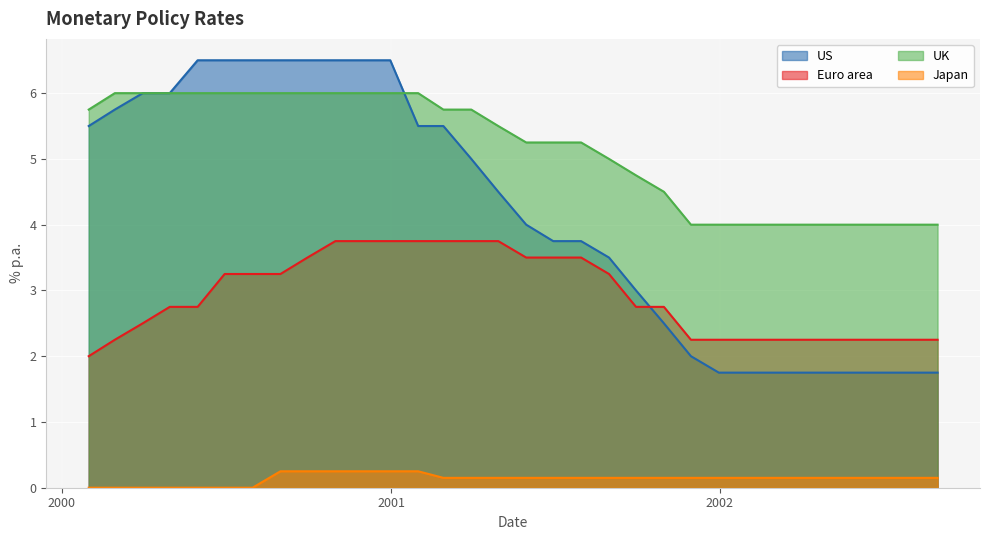

What is the lowest value of the Euro area series?

2.0